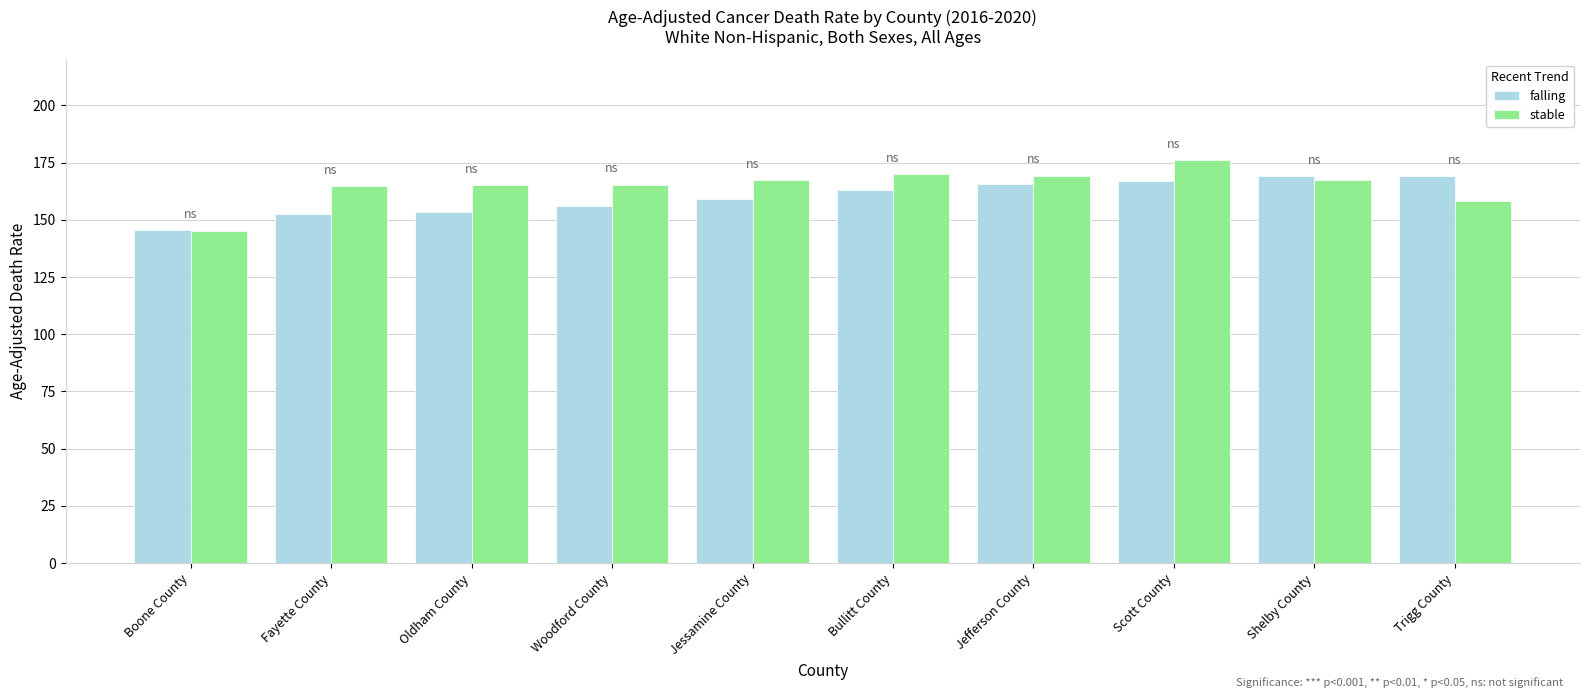

At Trigg County, list the series in order from largest to smallest.

falling, stable